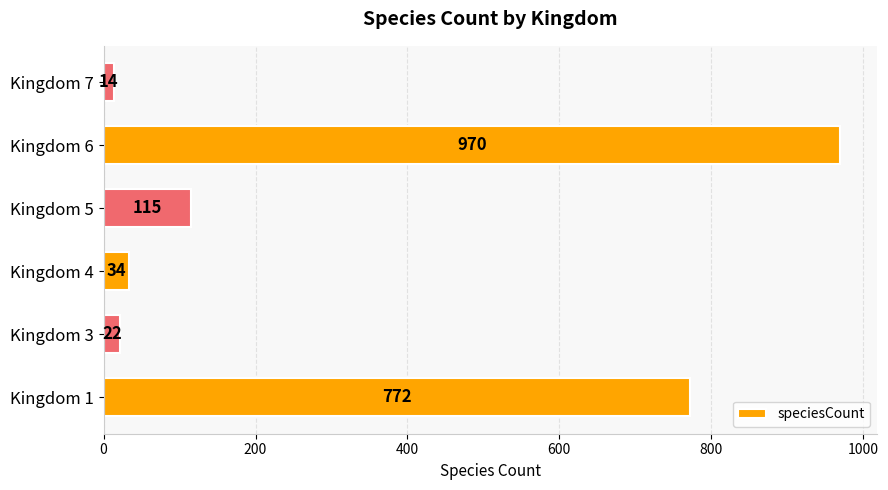

The chart shows a value of 669 at Kingdom 6. True or false?

False